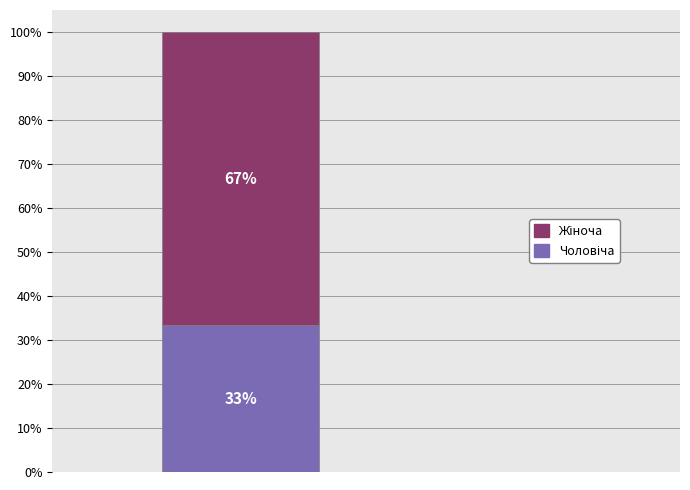

Are the bars horizontal?

No